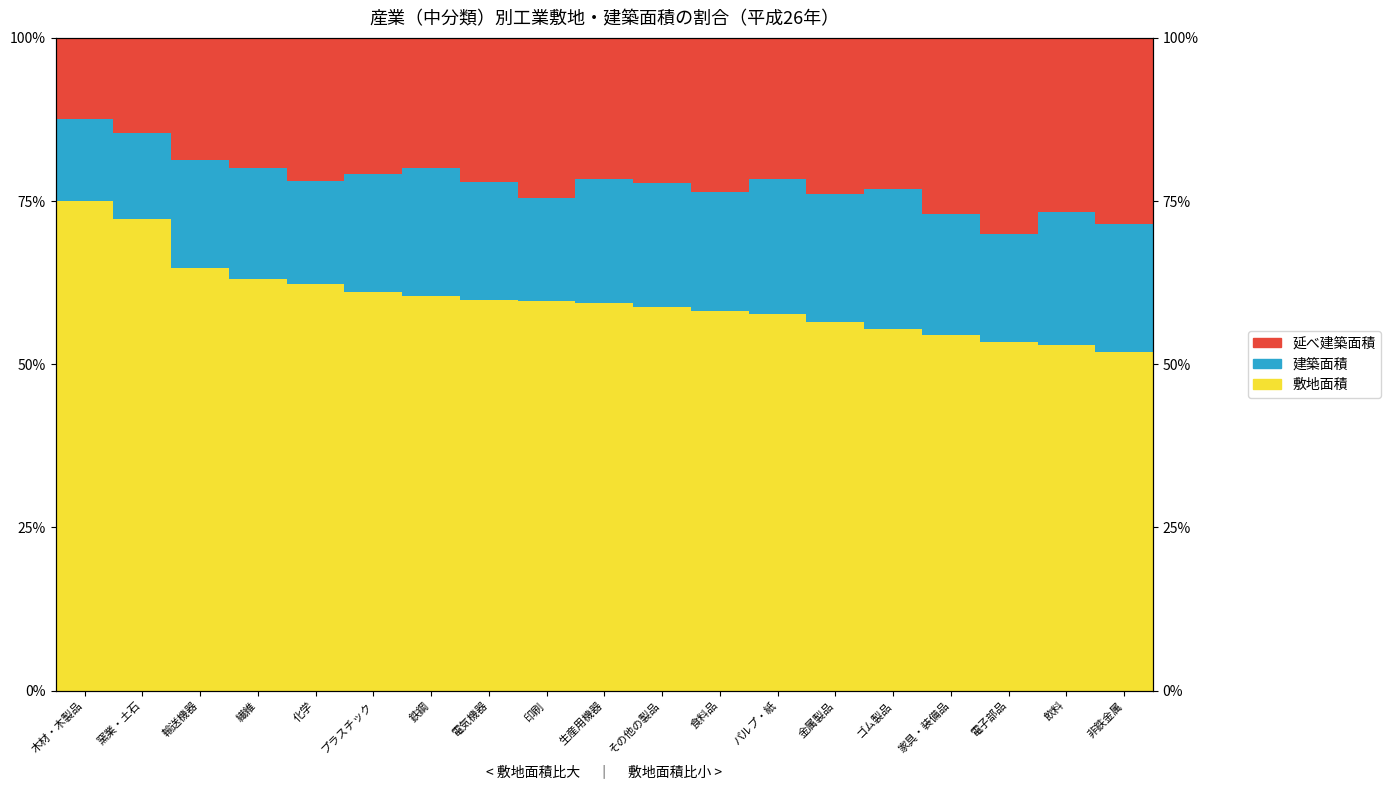

What is the minimum value for 延べ建築面積?

12.5